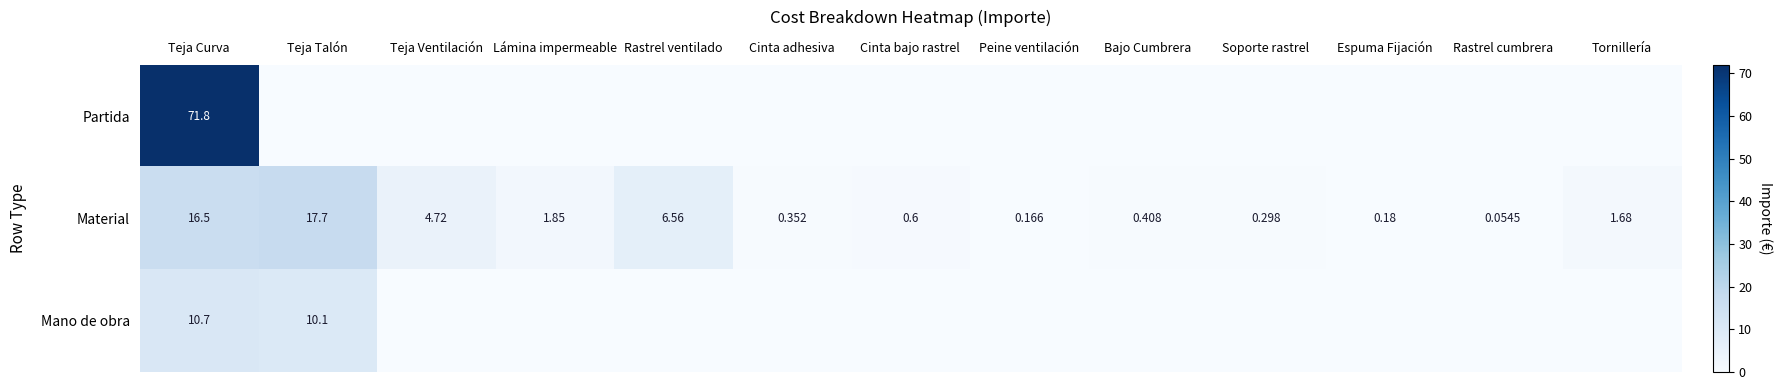

List the labels in order of Material value, smallest first.

Rastrel cumbrera, Peine ventilación, Espuma Fijación, Soporte rastrel, Cinta adhesiva, Bajo Cumbrera, Cinta bajo rastrel, Tornillería, Lámina impermeable, Teja Ventilación, Rastrel ventilado, Teja Curva, Teja Talón